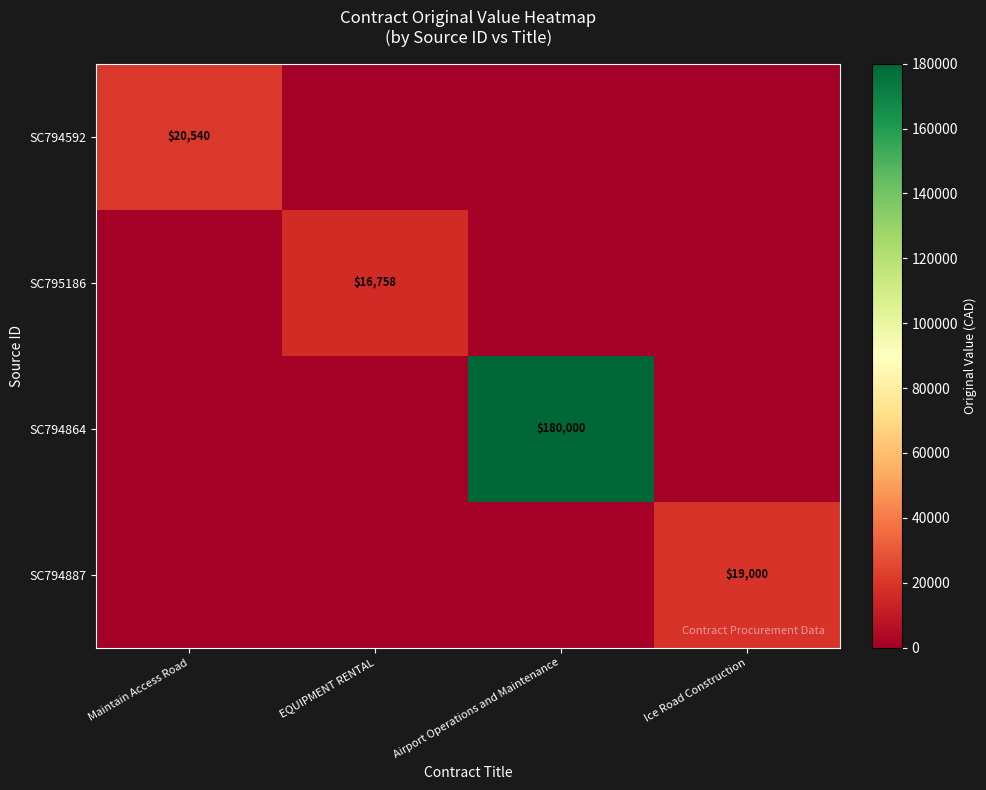

What is the difference between the highest and lowest values at EQUIPMENT RENTAL?

16757.8